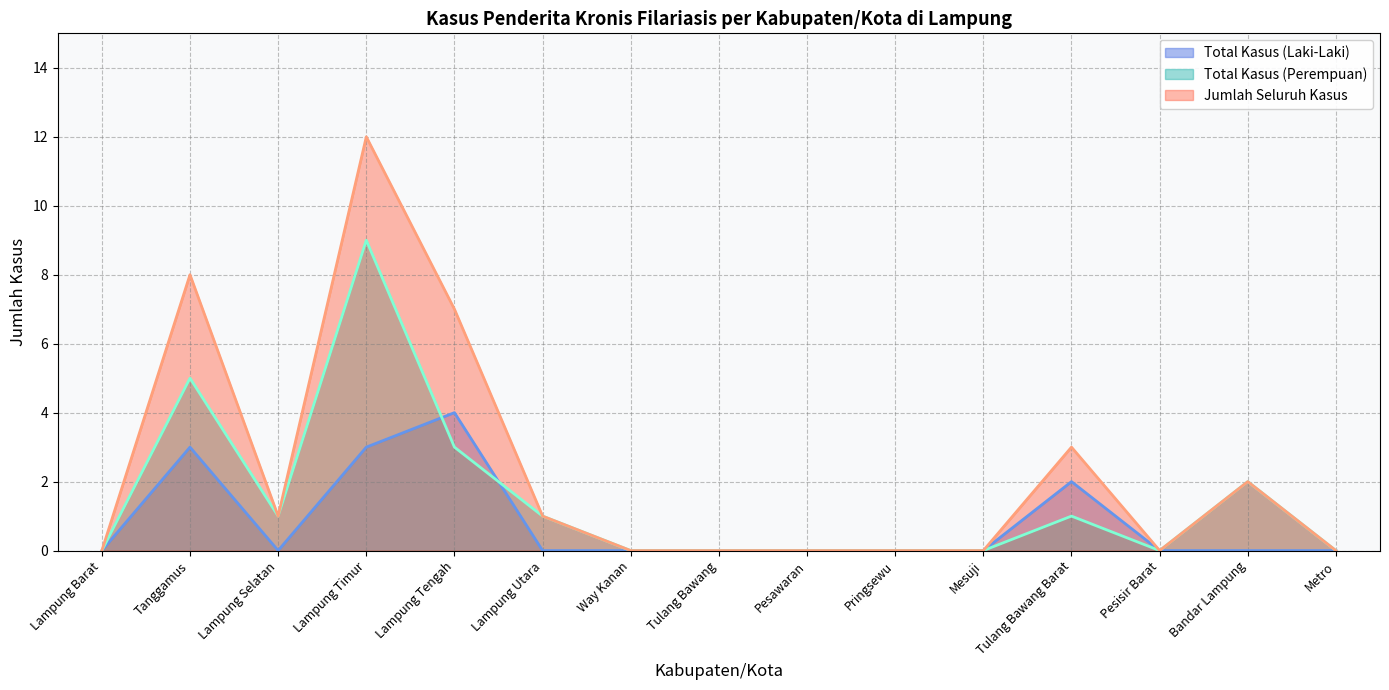

Which series has the largest range (max minus min)?

Jumlah Seluruh Kasus